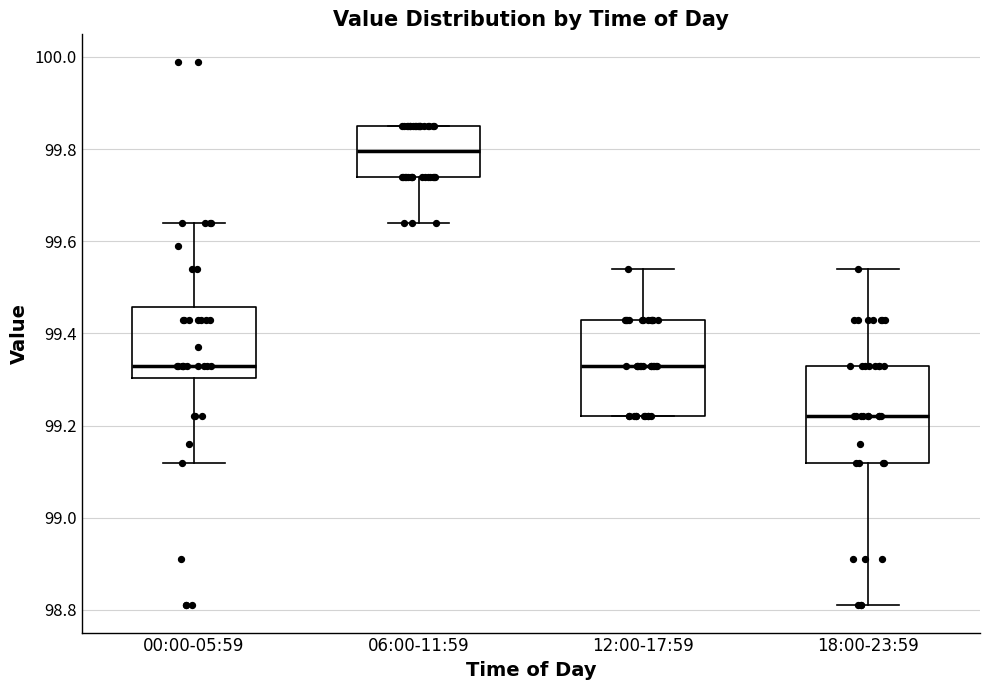

Reading left to right, transcribe this box plot: for each box, give where its median line is, the range the box spans, and where its two whiskers end, as read against the y-axis. The values are not printed on the chart, so give them approximately, as read against the axis.

00:00-05:59: median 99.34, box 99.30 to 99.46, whiskers 99.12 to 99.64
06:00-11:59: median 99.80, box 99.74 to 99.86, whiskers 99.64 to 99.86
12:00-17:59: median 99.34, box 99.22 to 99.44, whiskers 99.22 to 99.54
18:00-23:59: median 99.22, box 99.12 to 99.34, whiskers 98.82 to 99.54